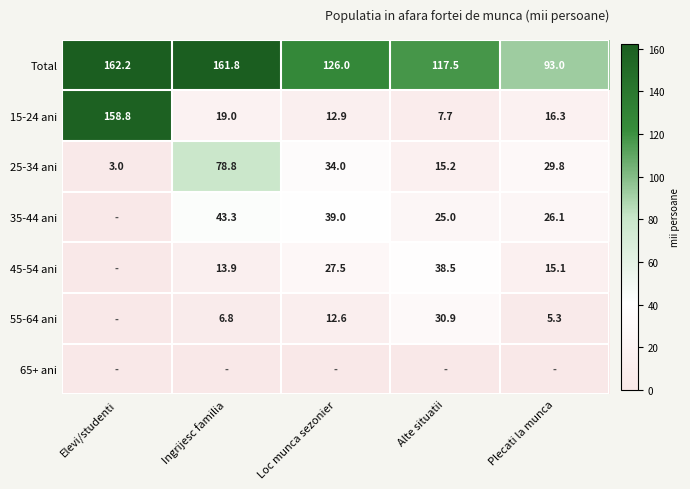

What is the sum of all 15-24 ani values?

214.7